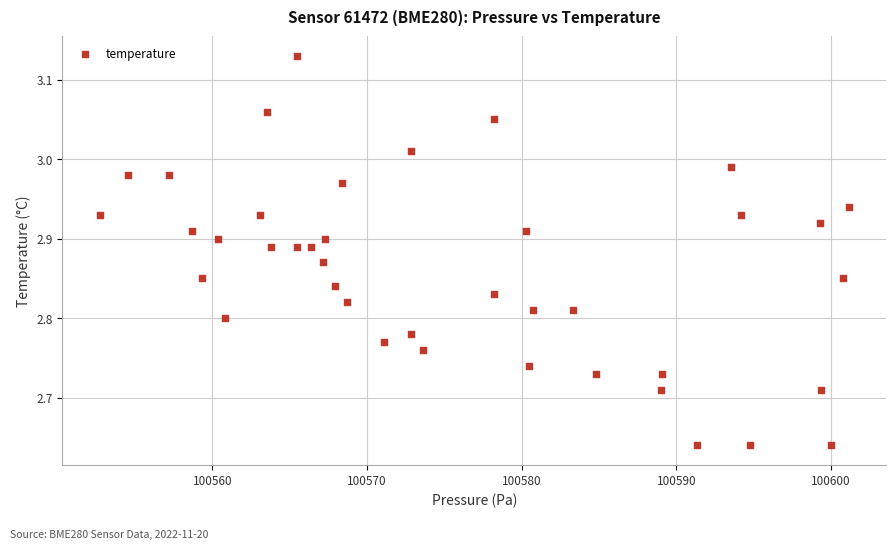

What is the range of Y values (max minus min)?

0.5